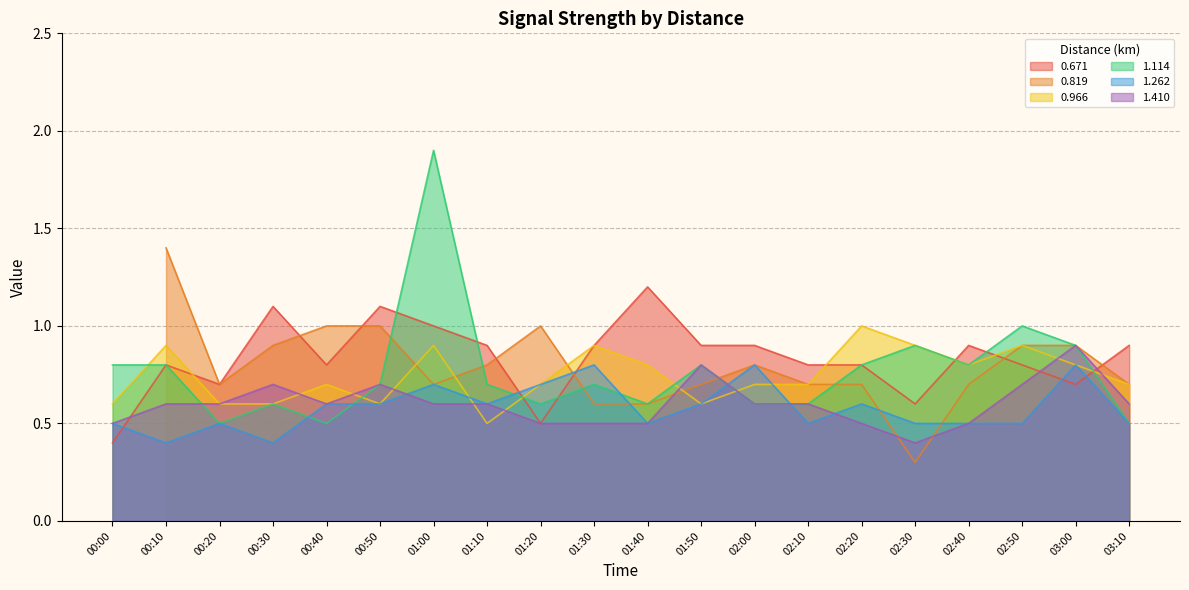

Which category has the highest value in the 0.671 series?

01:40